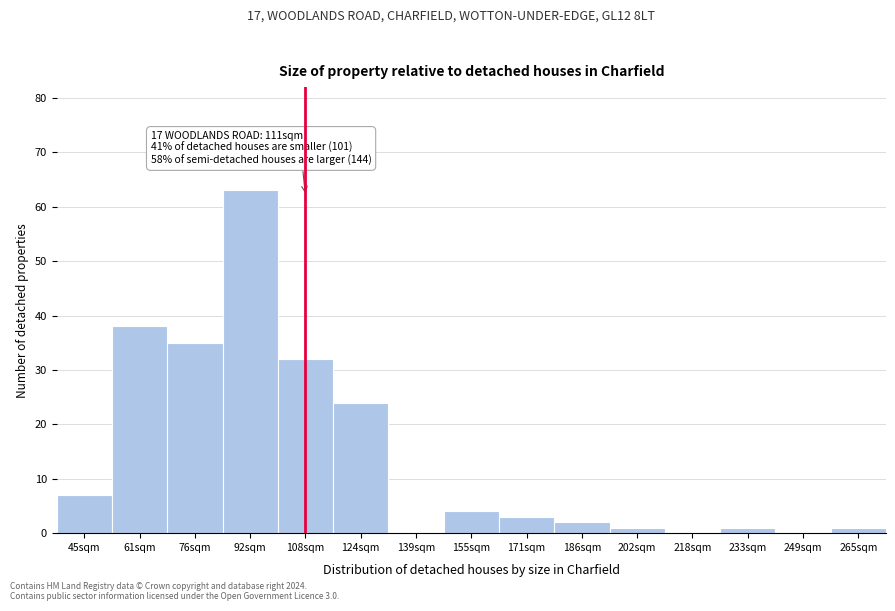

Reading right to left, extract all data points from this chart.

265sqm=1	249sqm=0	233sqm=1	218sqm=0	202sqm=1	186sqm=2	171sqm=3	155sqm=4	139sqm=0	124sqm=24	108sqm=32	92sqm=63	76sqm=35	61sqm=38	45sqm=7